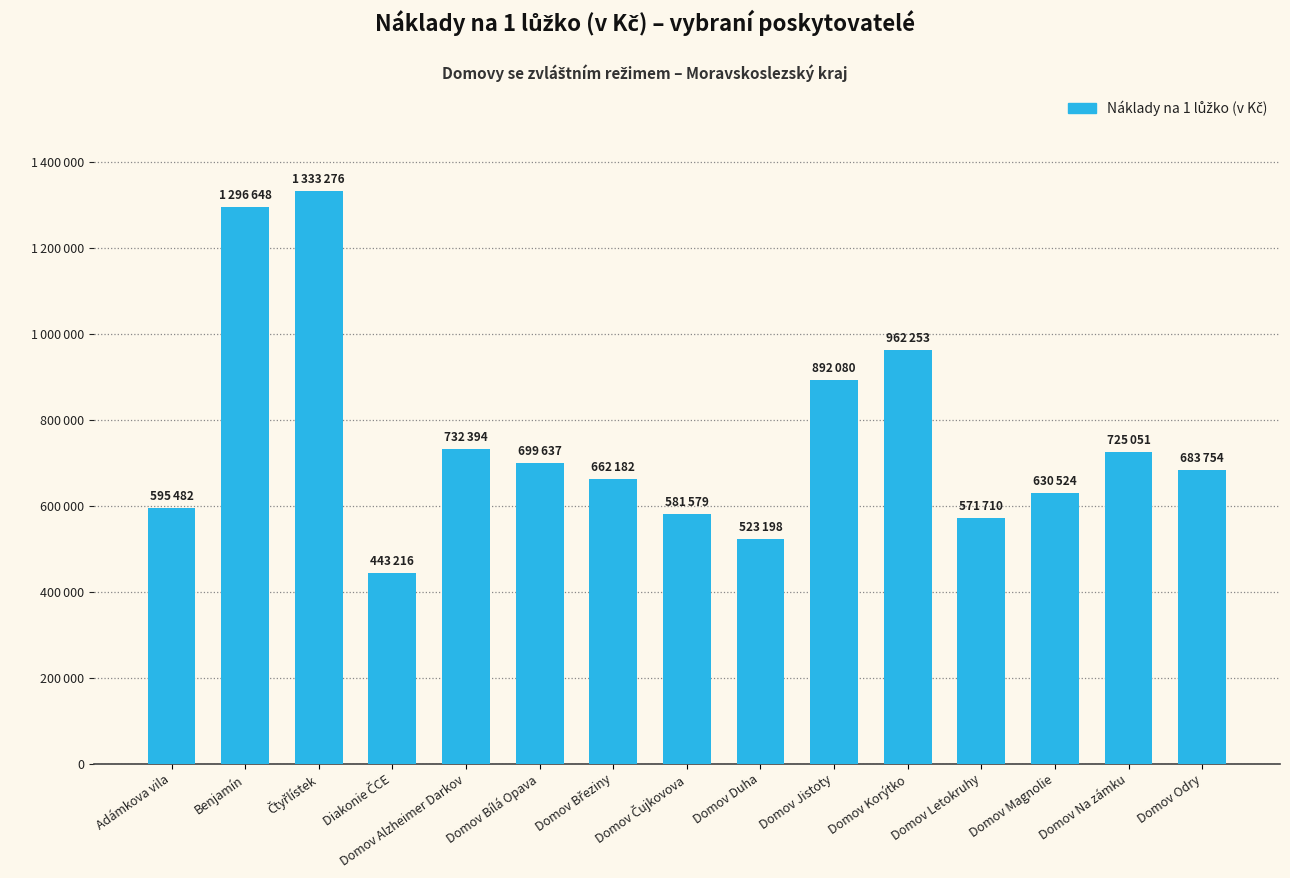

Reading left to right, transcribe all the data shown in this chart.

595482.5	1296647.8	1333276.1	443215.8	732393.7	699637.2	662181.8	581579.3	523197.7	892080.3	962253.1	571710.1	630523.9	725050.7	683753.8